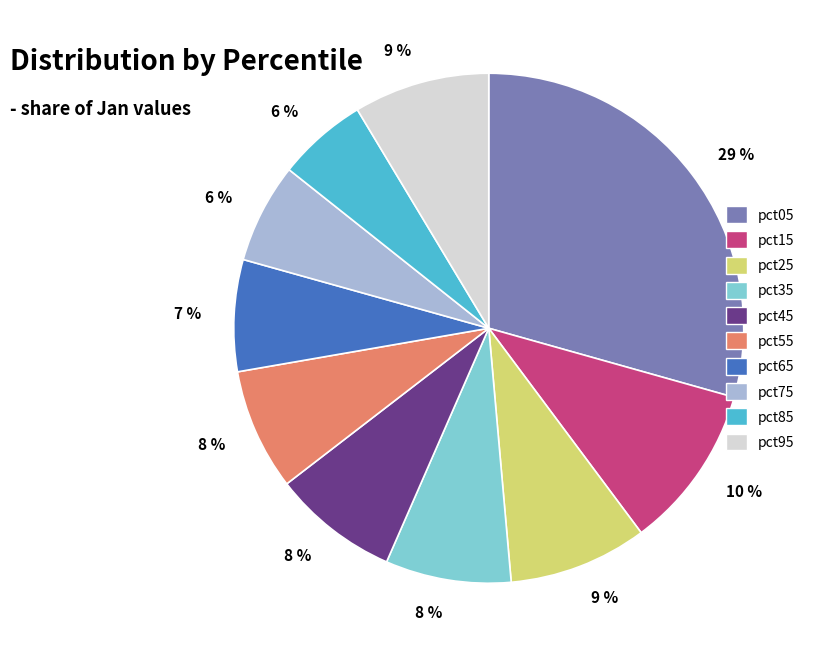

Is there a majority slice in this chart?

No